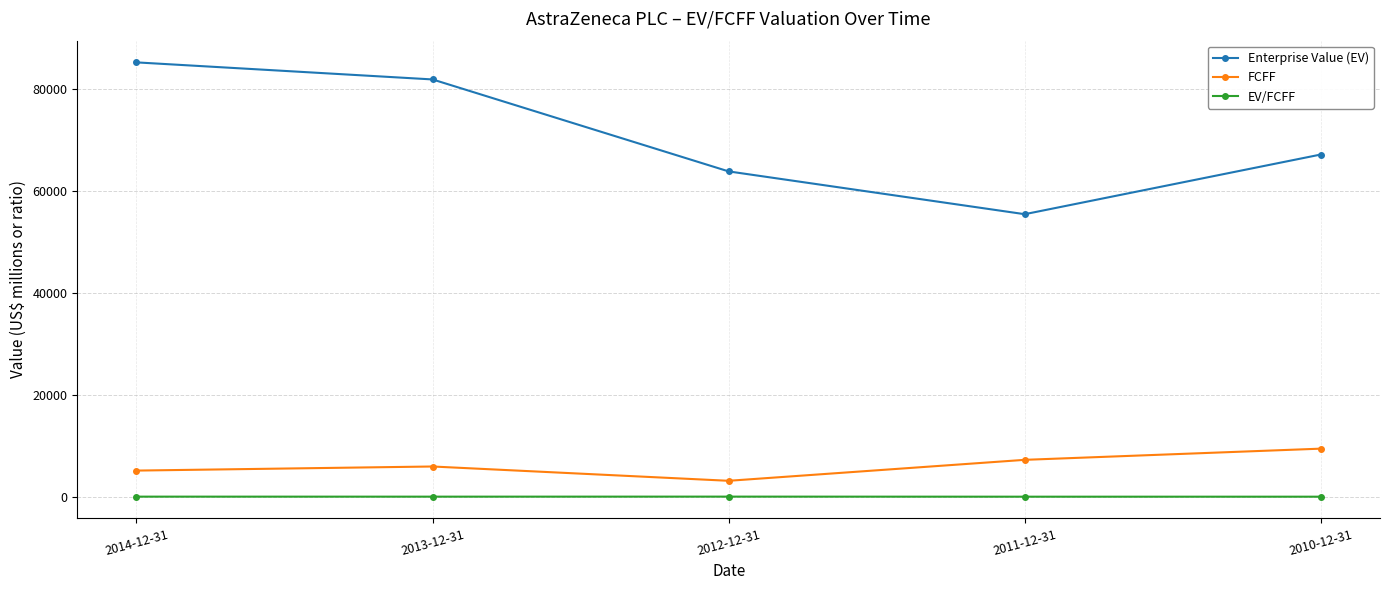

Rank the categories by Enterprise Value (EV) value from lowest to highest.

2011-12-31, 2012-12-31, 2010-12-31, 2013-12-31, 2014-12-31